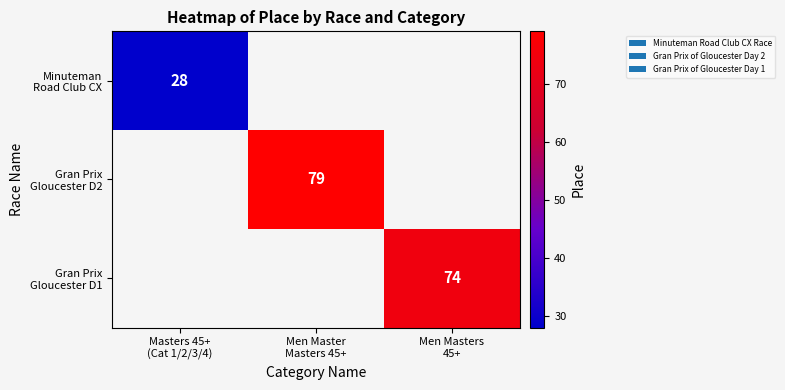

Which label corresponds to the largest value in the chart?

Men Master
Masters 45+